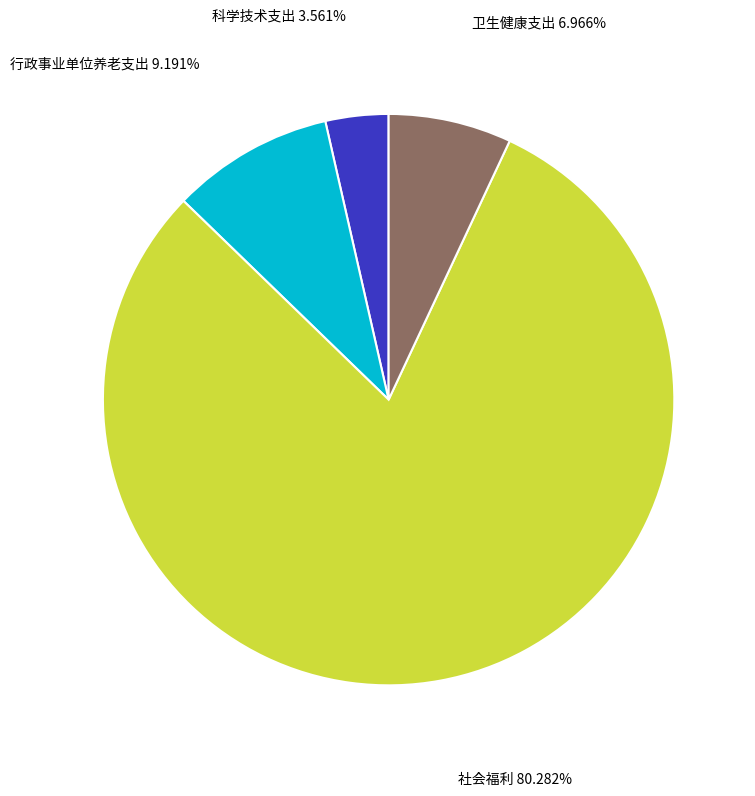

What is the smallest slice in the pie chart?

科学技术支出